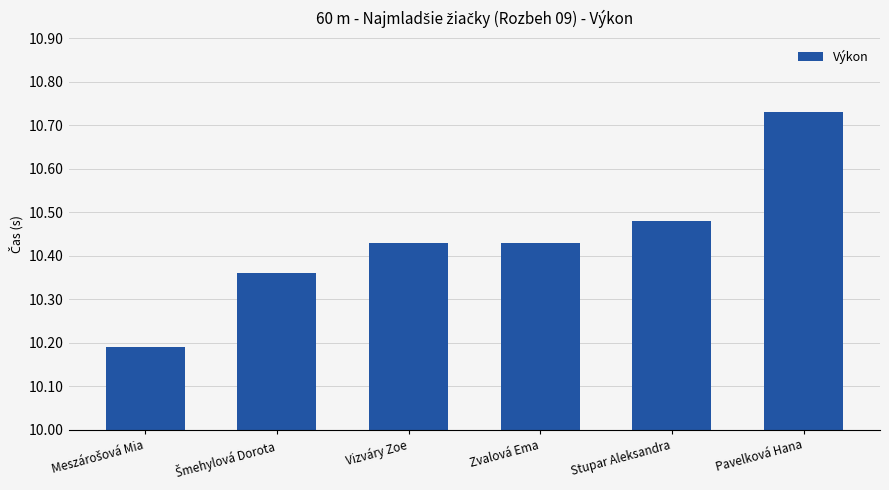

What is the difference between the second highest and minimum values?

0.3